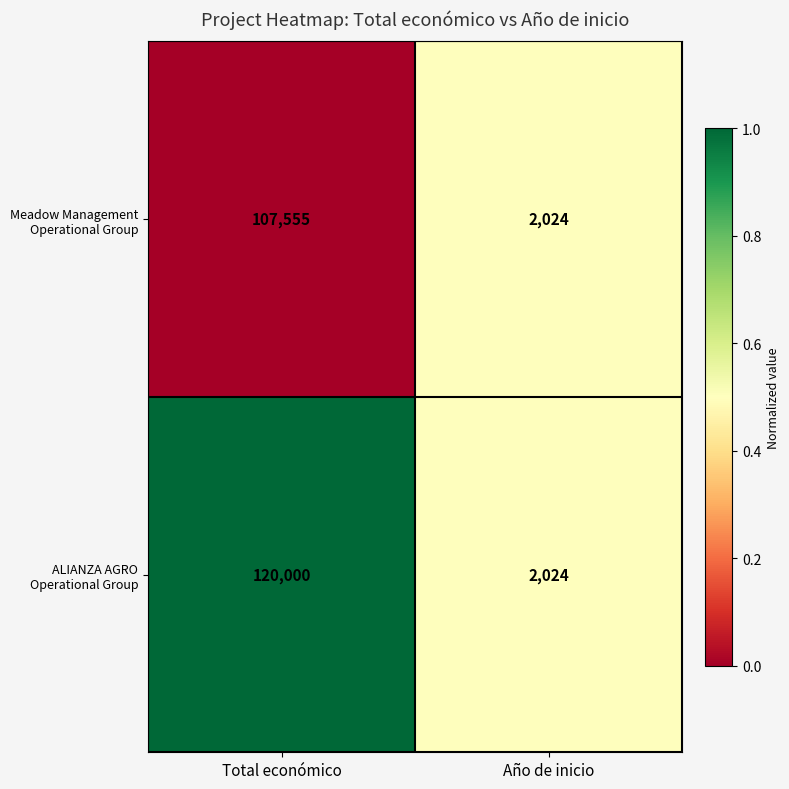

How many data points does each series have?

2